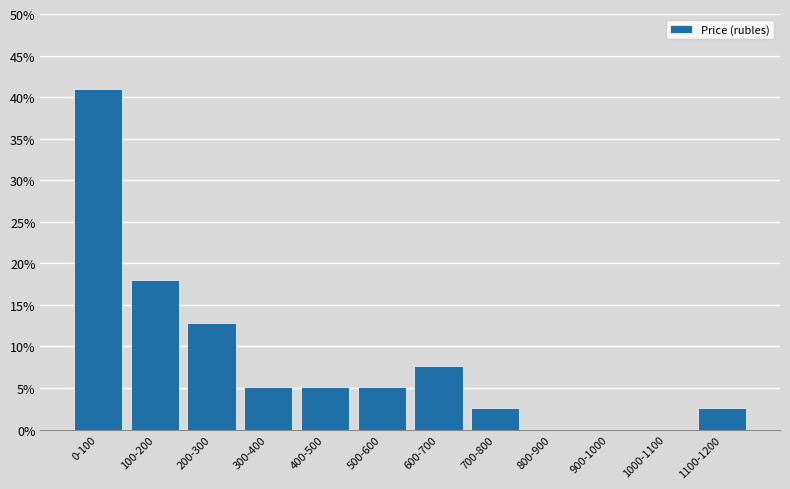

Reading right to left, list all the values displayed in this chart.

1100-1200=2.6	1000-1100=0.0	900-1000=0.0	800-900=0.0	700-800=2.6	600-700=7.7	500-600=5.1	400-500=5.1	300-400=5.1	200-300=12.8	100-200=17.9	0-100=41.0